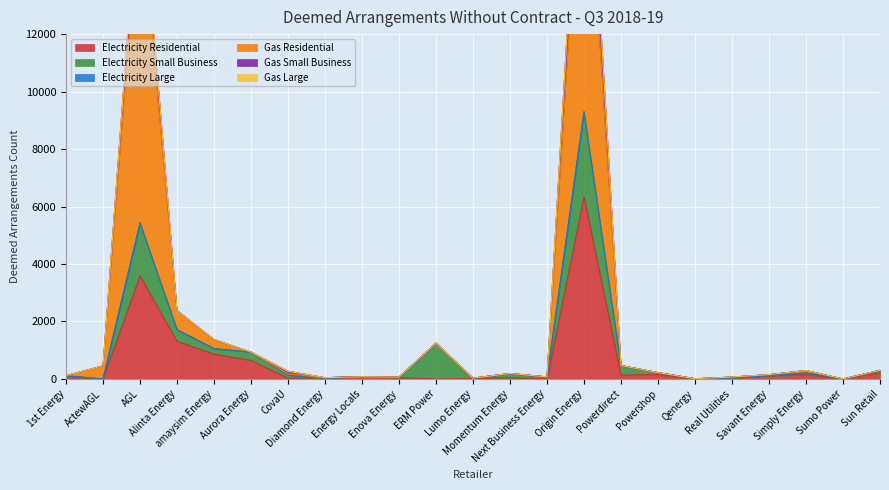

How many interior local peaks does the Gas Small Business series have?

5